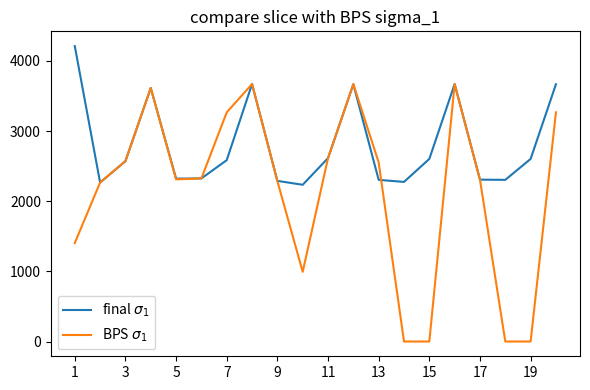

What is the maximum value shown in the chart?

4212.0